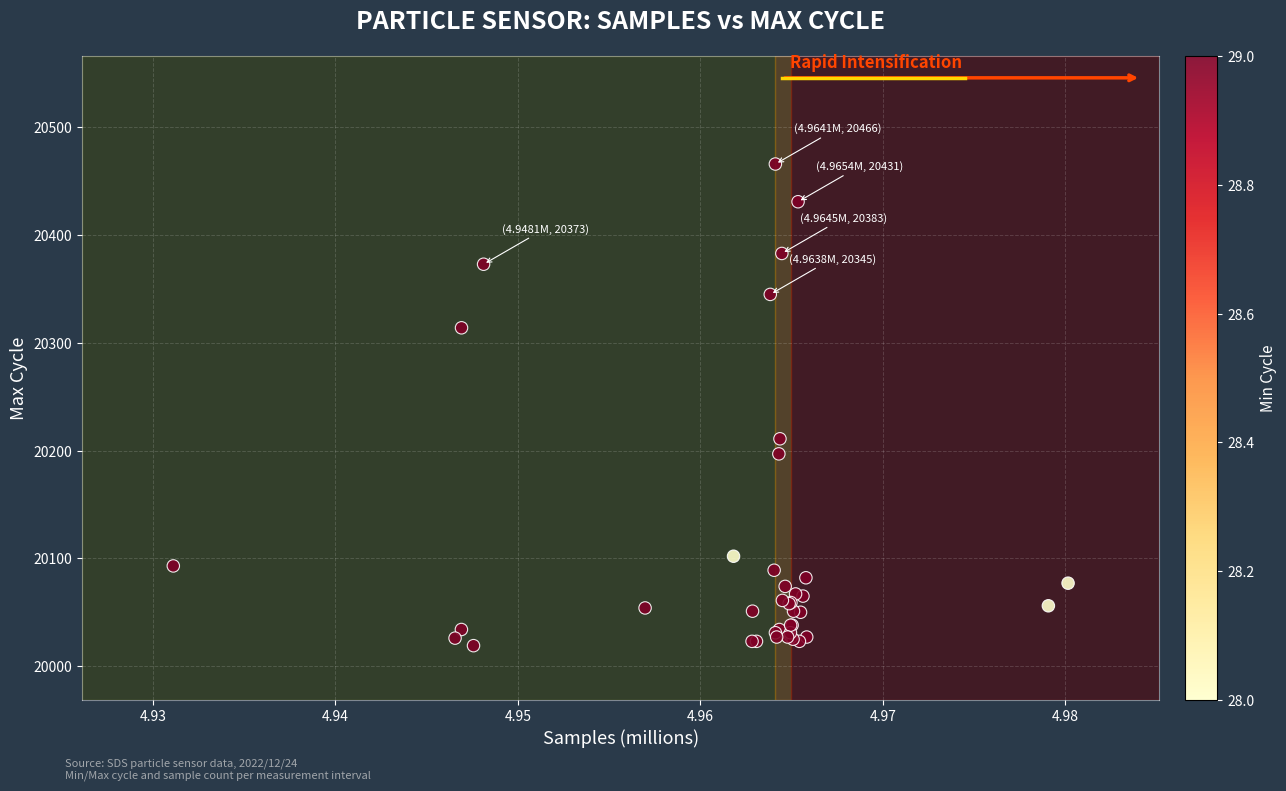

What Y value in the scatter plot is closest to 20242?

20211